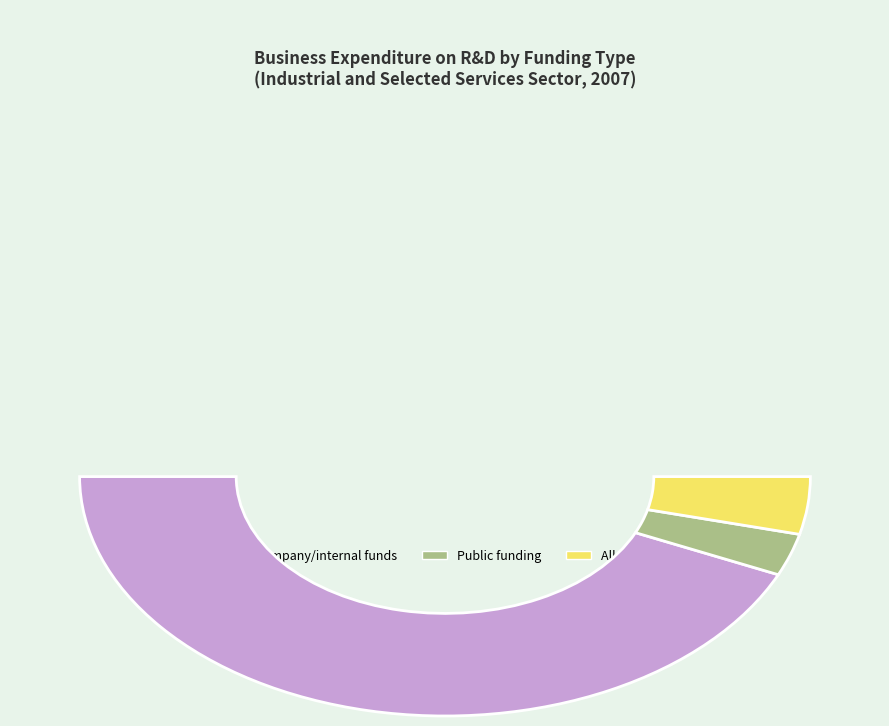

How many segments does this pie chart have?

3